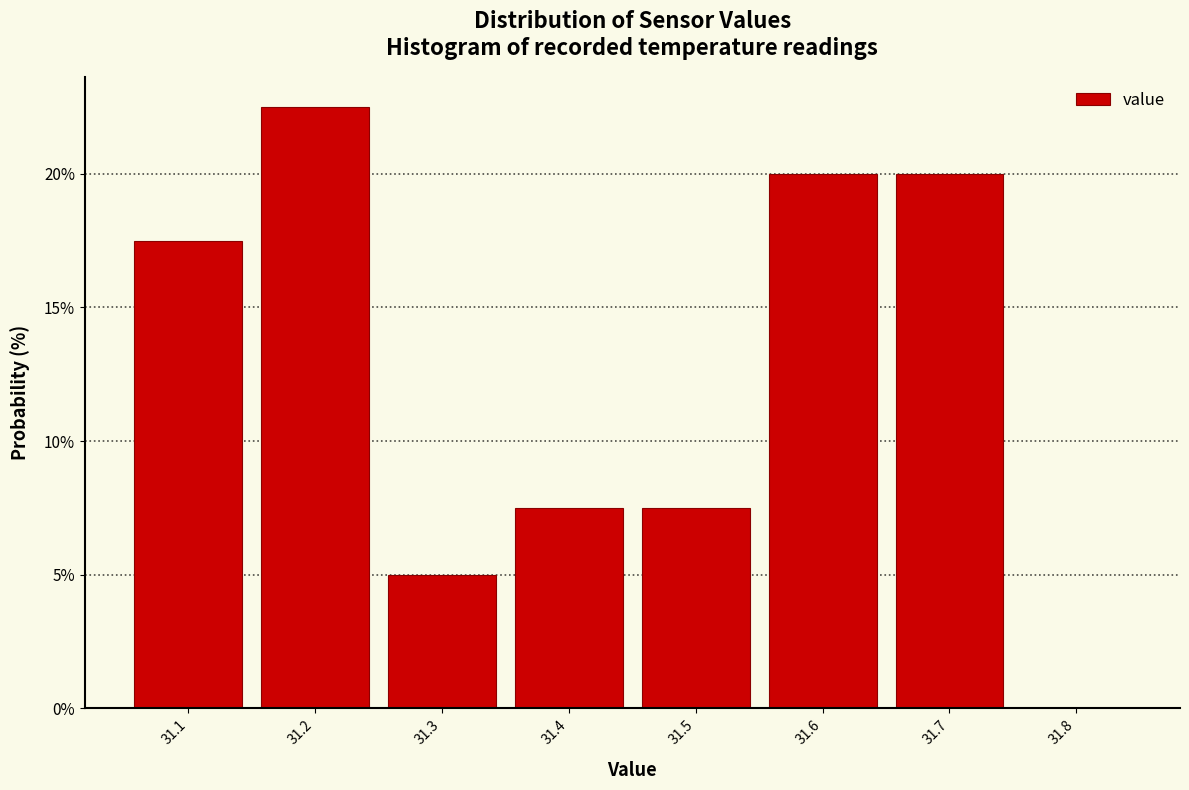

How tall is the bar that spans 31.45 to 31.55 on the x-axis? The values are not printed on the chart, so give them approximately, as read against the axis.

7.5